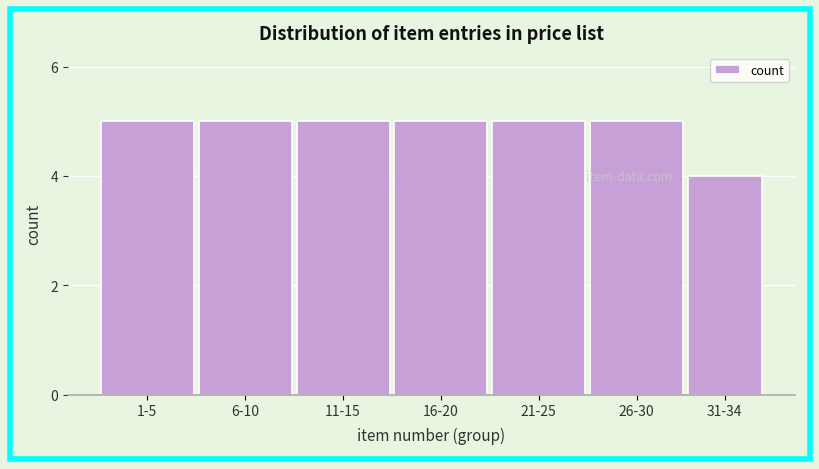

Reading left to right, extract all data points from this chart.

5	5	5	5	5	5	4